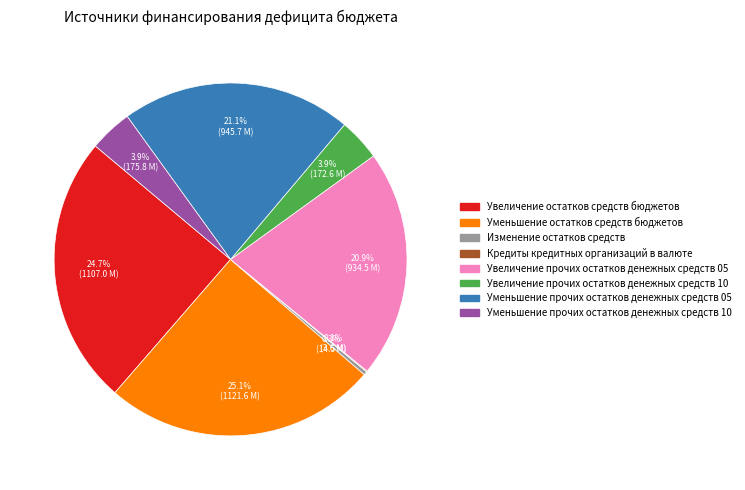

To the nearest percent, what is the average slice percentage?

12%